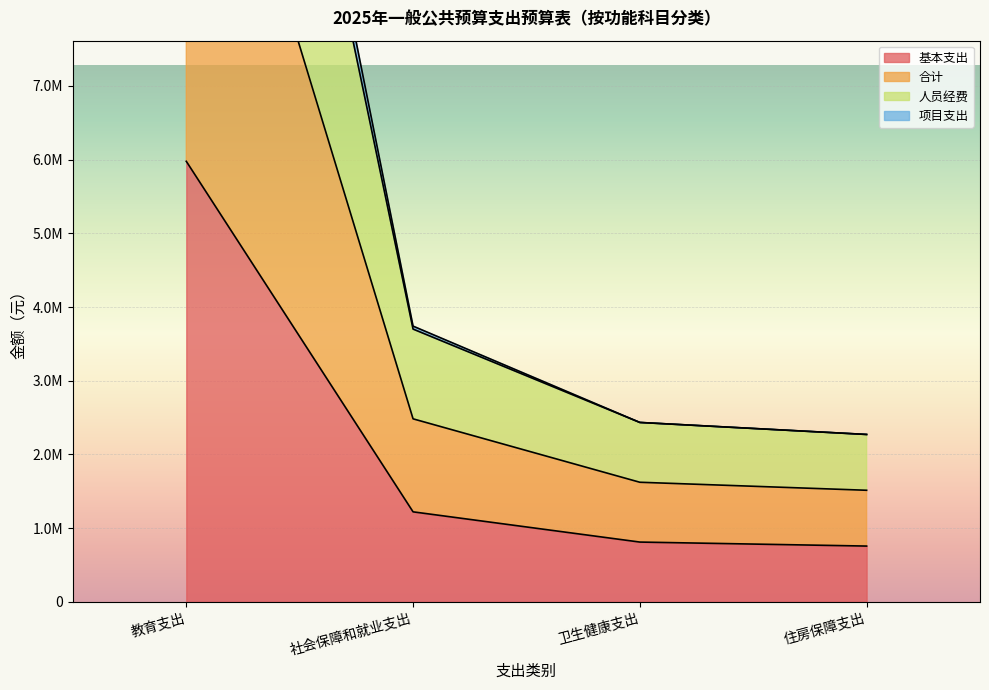

What is the label of the 2nd point from the left?

社会保障和就业支出